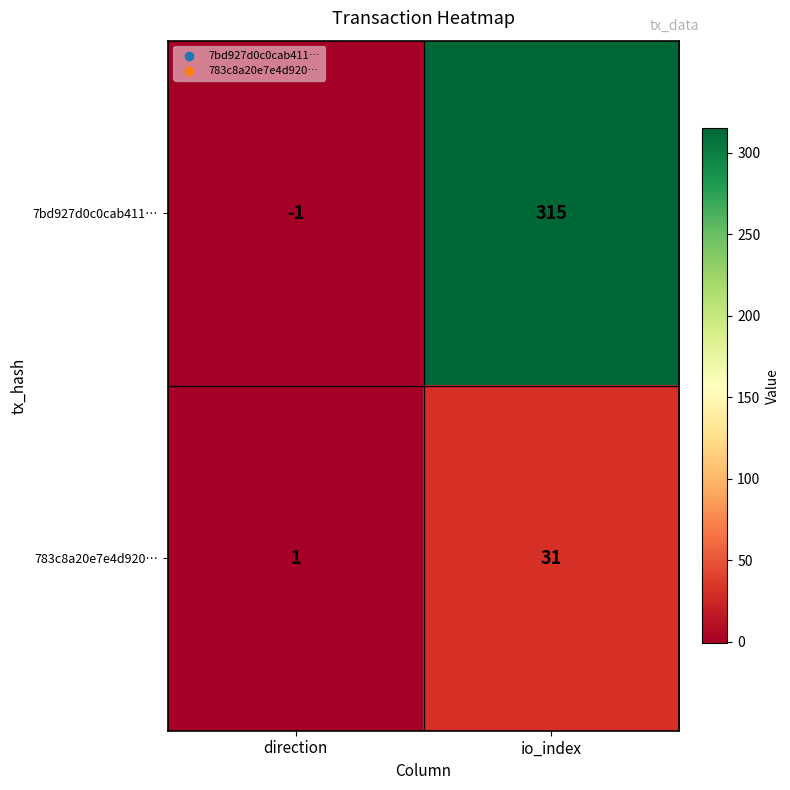

What is the average value of the 7bd927d0c0cab411… series?

157